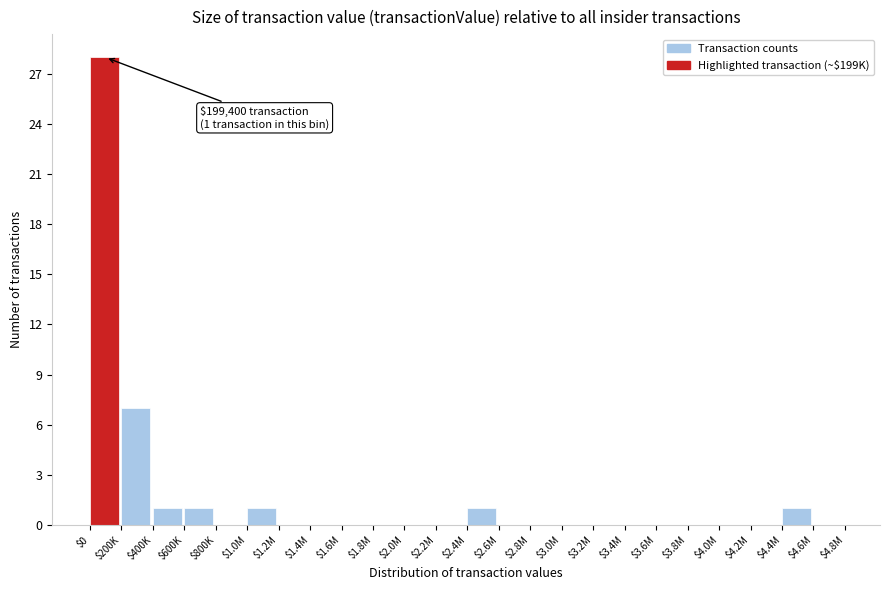

The value at $3.2M is 0. True or false?

True